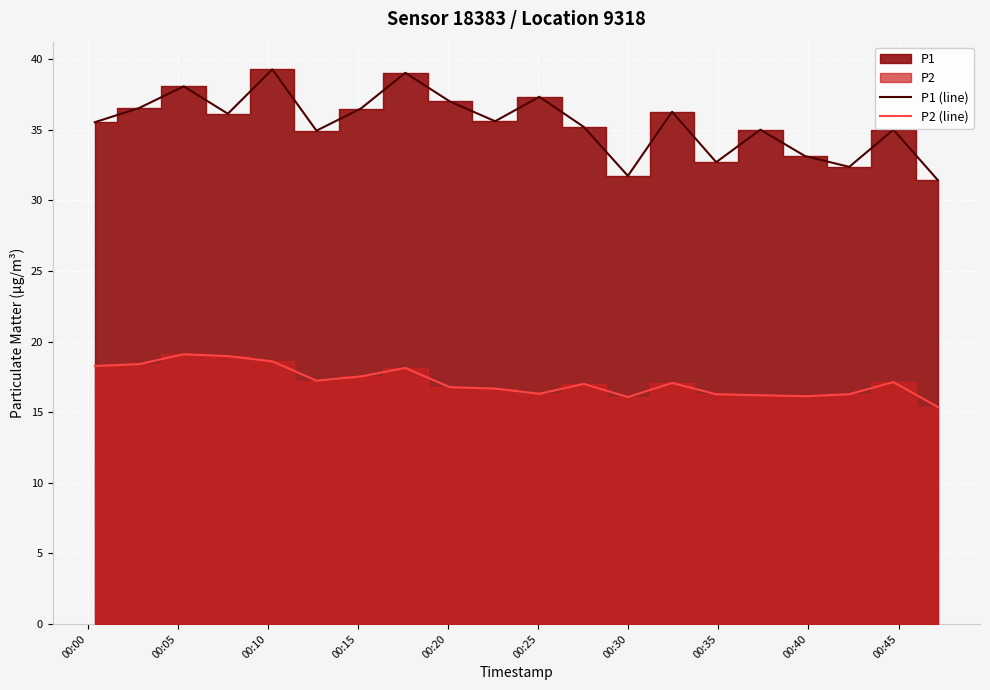

Reading left to right, transcribe all the data shown in this chart.

P1 (line): 35.5	36.5	38.1	36.1	39.3	34.9	36.5	39.0	37.0	35.6	37.3	35.2	31.7	36.3	32.7	35.0	33.1	32.4	35.0	31.4
P2 (line): 18.3	18.4	19.1	19.0	18.6	17.2	17.5	18.1	16.8	16.7	16.3	17.0	16.1	17.1	16.3	16.2	16.1	16.3	17.1	15.4